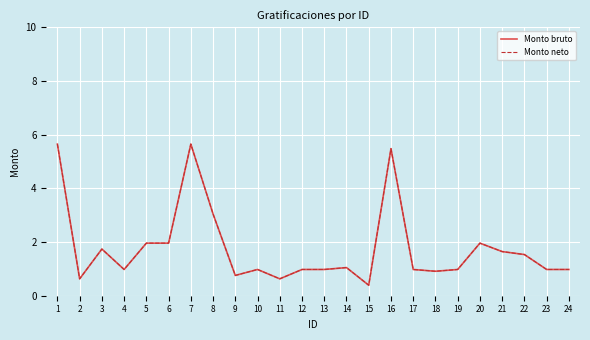

What is the sum of the Monto bruto values at 15 and 2?

1.0